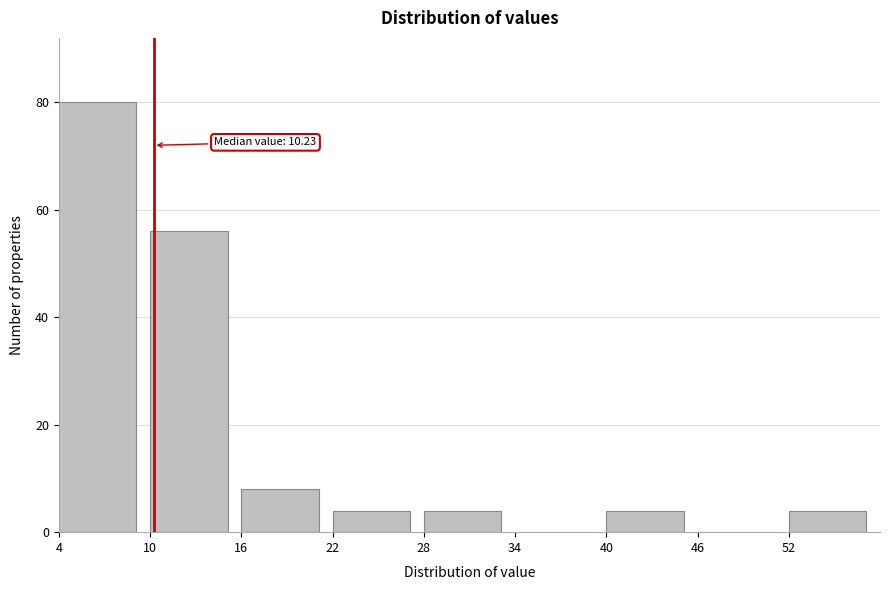

Which range on the x-axis has the tallest bar?

4 to 10